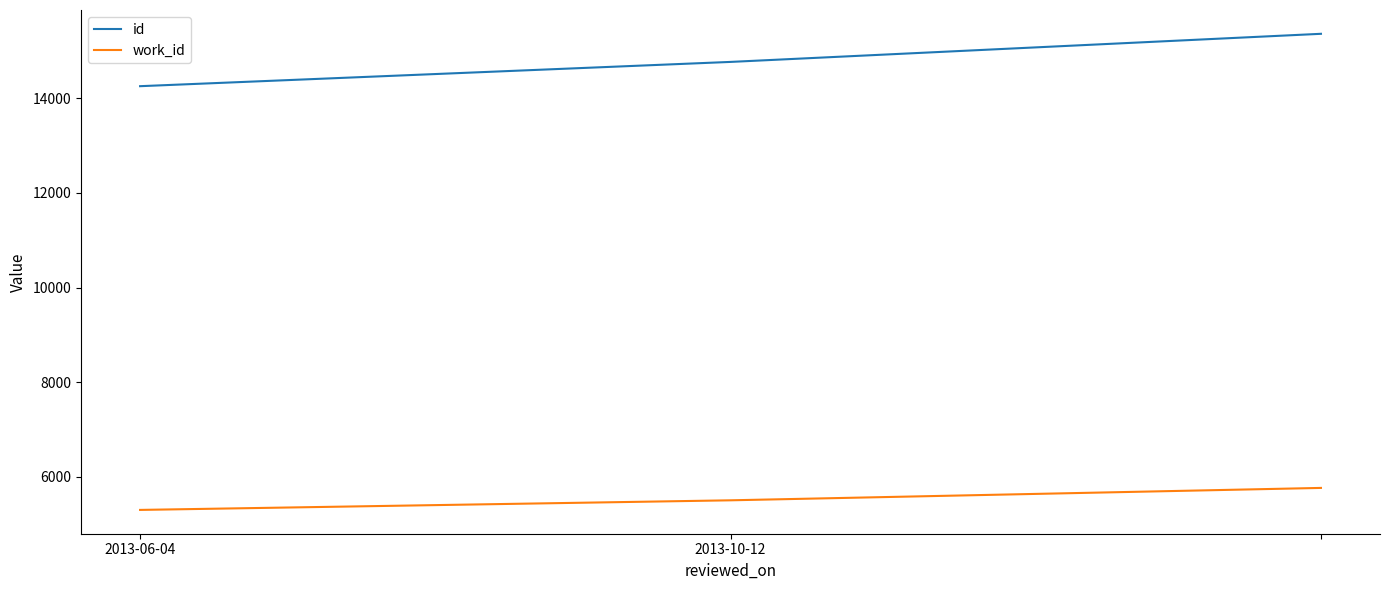

What is the highest value of the id series?

15364